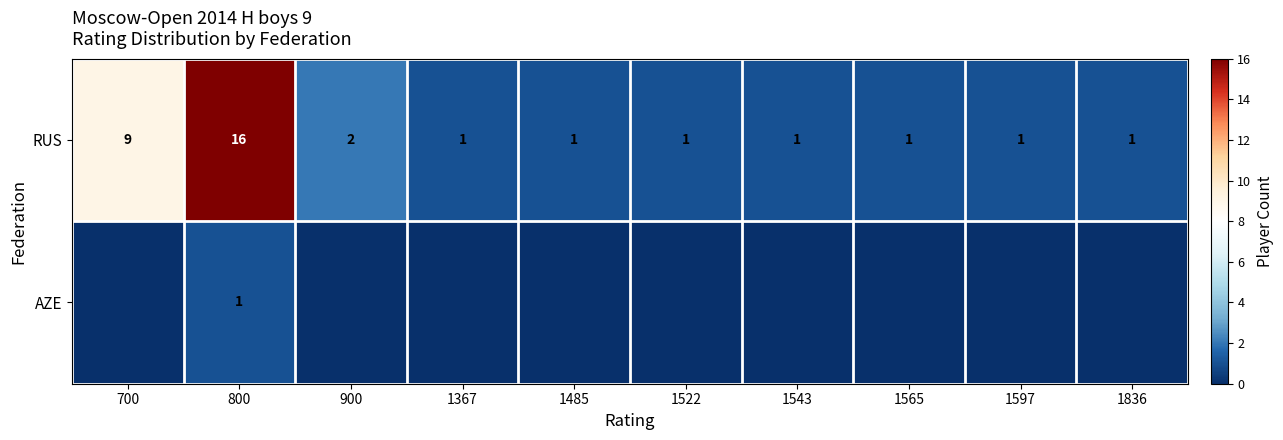

What is the difference between the maximum and minimum values in the RUS series?

15